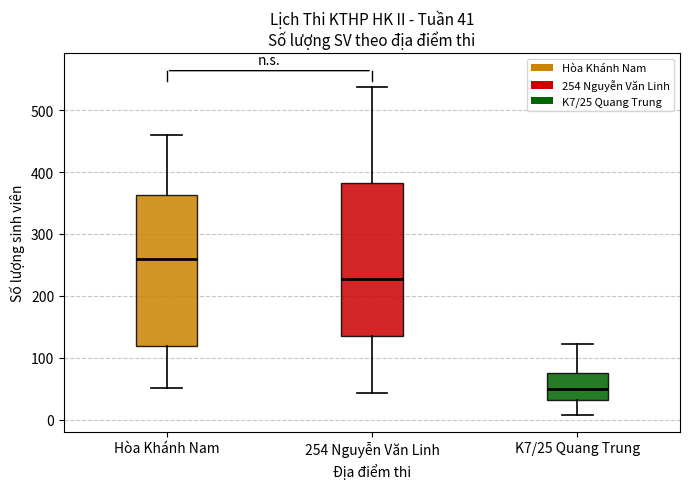

Which box has the highest median line?

Hòa Khánh Nam